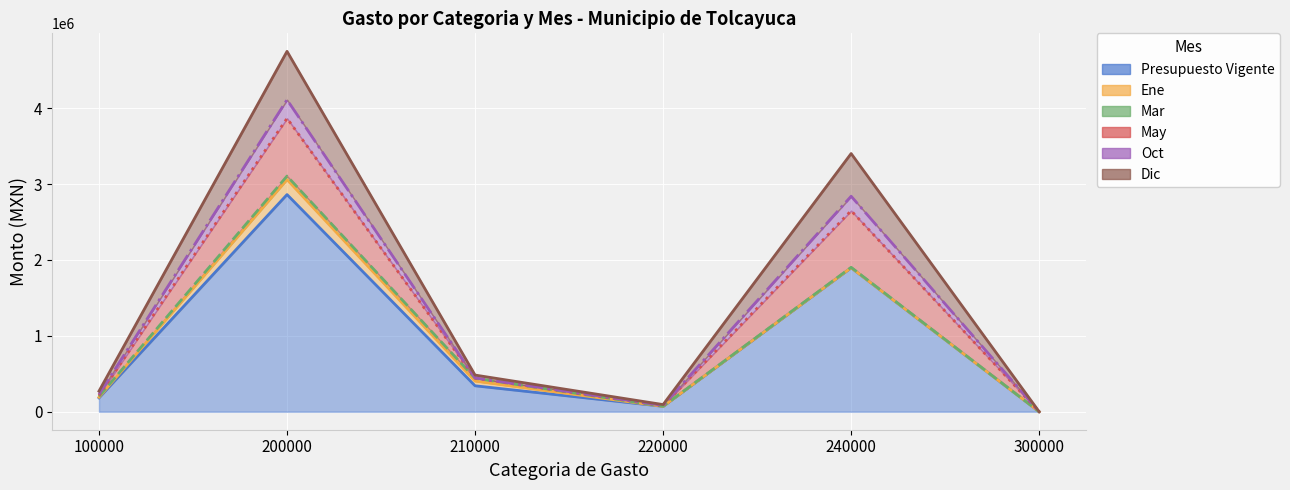

Is it true that Dic equals 83457.5 at 220000?

True